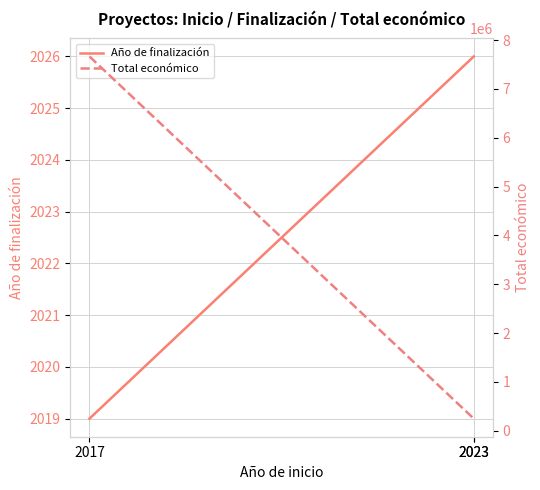

Is the value of Año de finalización at 2017 greater than the value of Total económico at 2023?

No